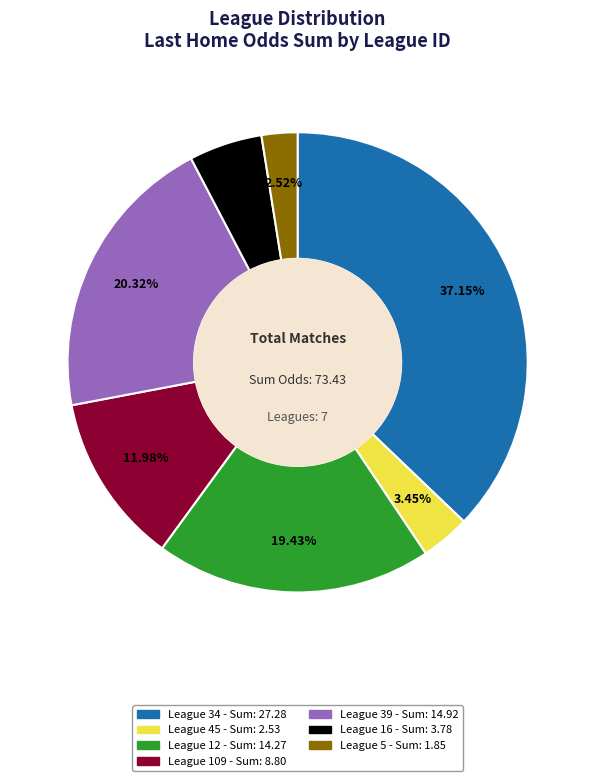

Is there any slice that represents more than half of the pie?

No